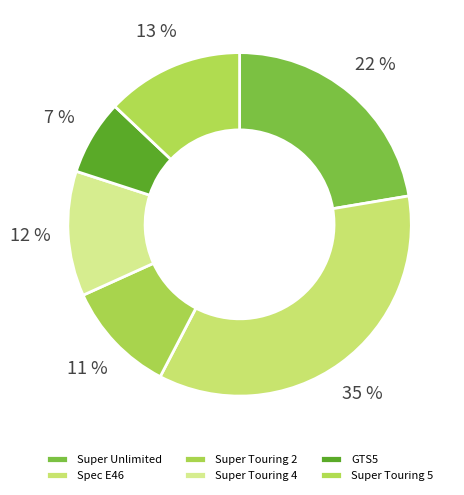

Rank the categories by value from highest to lowest.

Spec E46, Super Unlimited, Super Touring 5, Super Touring 4, Super Touring 2, GTS5